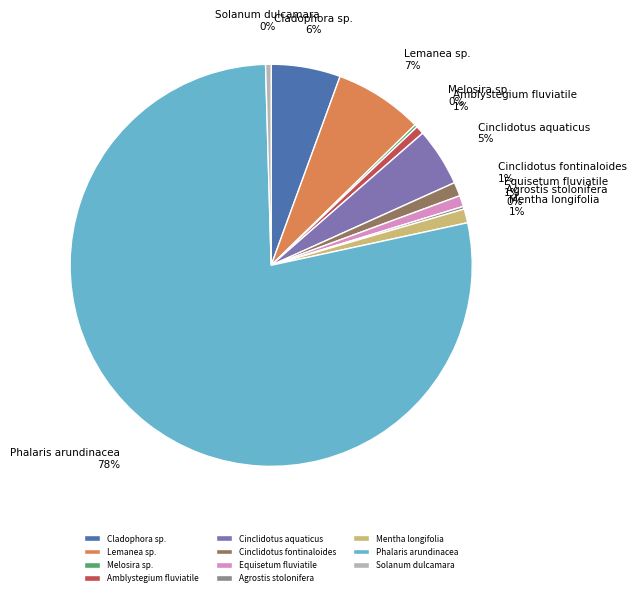

To the nearest percent, what is the difference between the Mentha longifolia and Lemanea sp. slice percentages?

6%